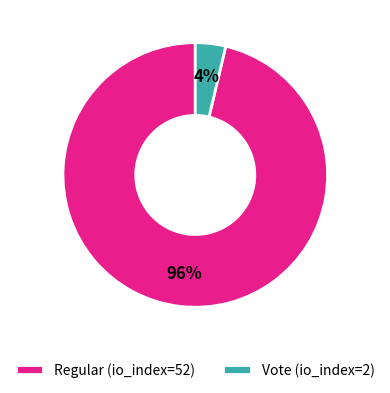

How many segments does this pie chart have?

2